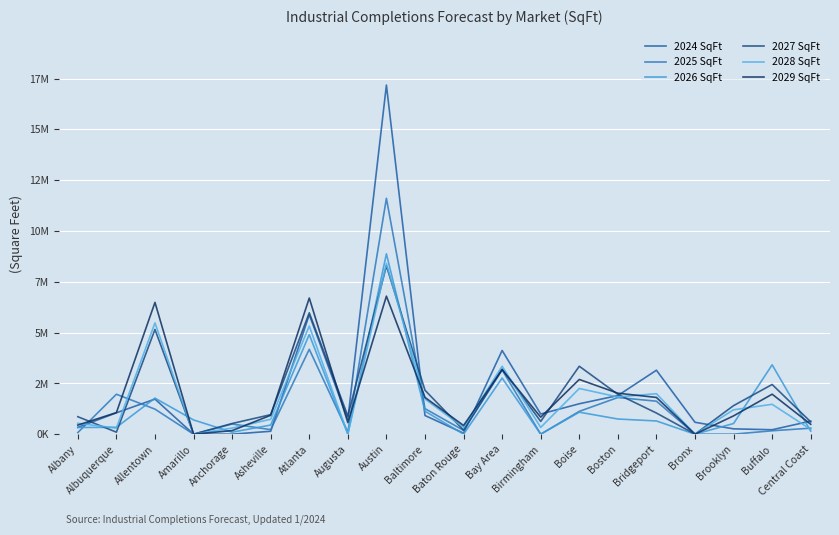

Between which two adjacent categories do 2028 SqFt and 2026 SqFt first intersect?

Albany and Albuquerque